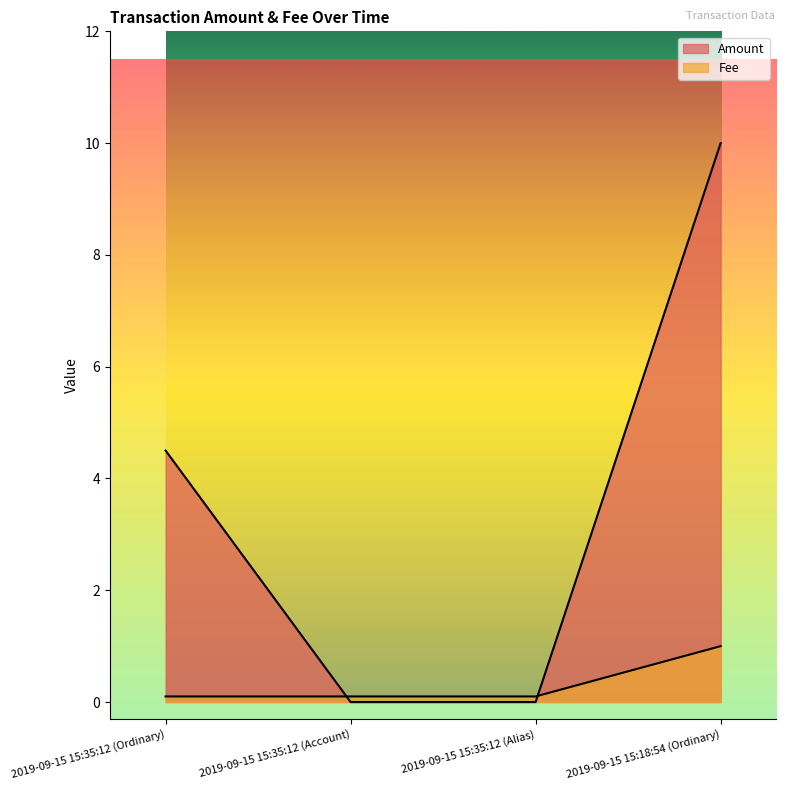

Reading left to right, what are all the values shown in this chart?

Amount: 4.5	0.0	0.0	10.0
Fee: 0.1	0.1	0.1	1.0